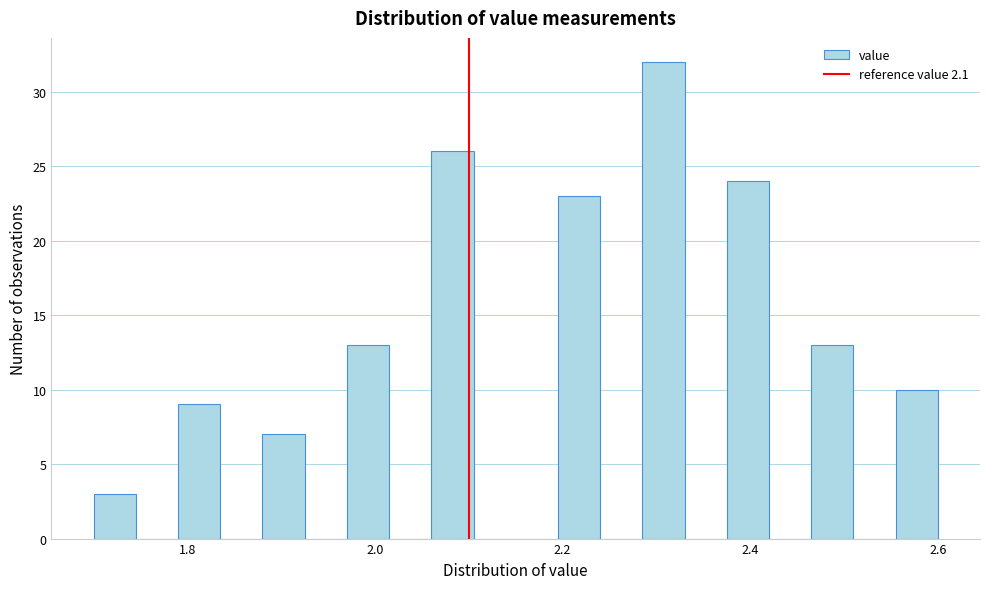

Around what value on the x-axis is the tallest bar? Give the approximate position of its centre, as read against the axis.

2.30